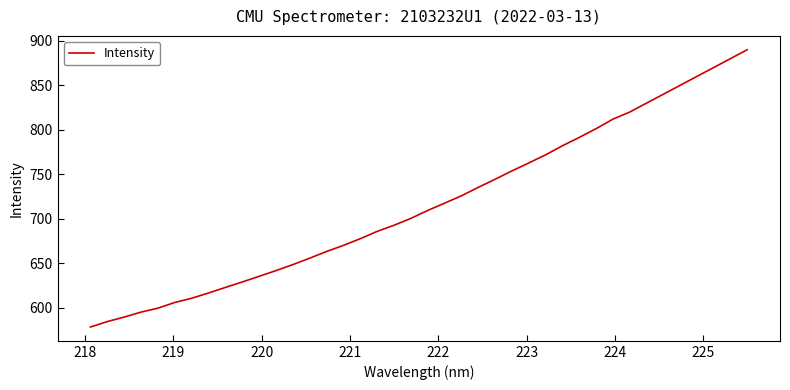

What is the maximum value shown in the chart?

890.0